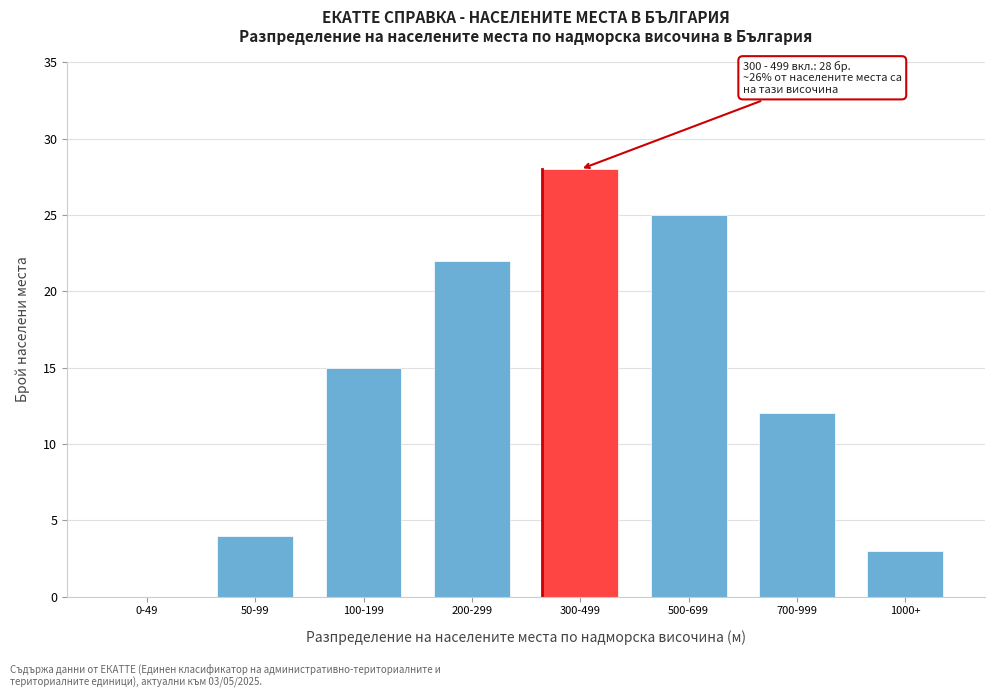

Reading left to right, what are all the values shown in this chart?

0-49=0	50-99=4	100-199=15	200-299=22	300-499=28	500-699=25	700-999=12	1000+=3